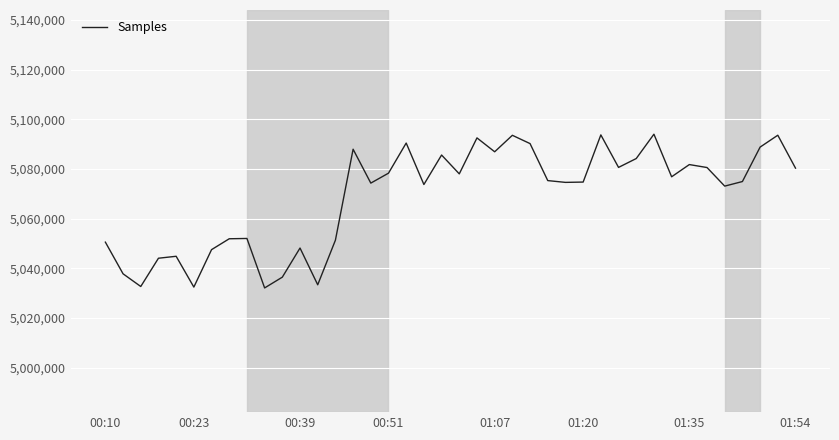

What is the greatest value displayed?

5093953